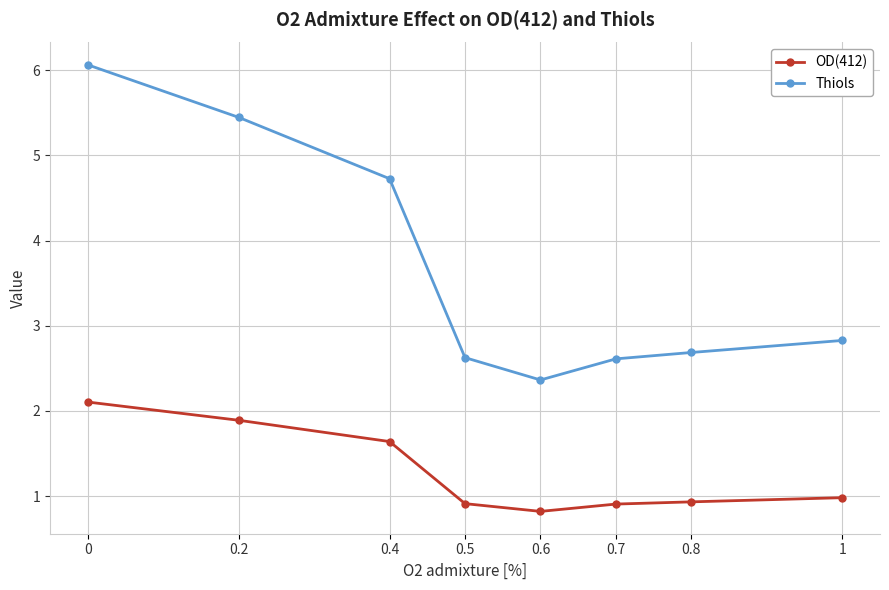

True or false: OD(412) and Thiols intersect in this chart.

False